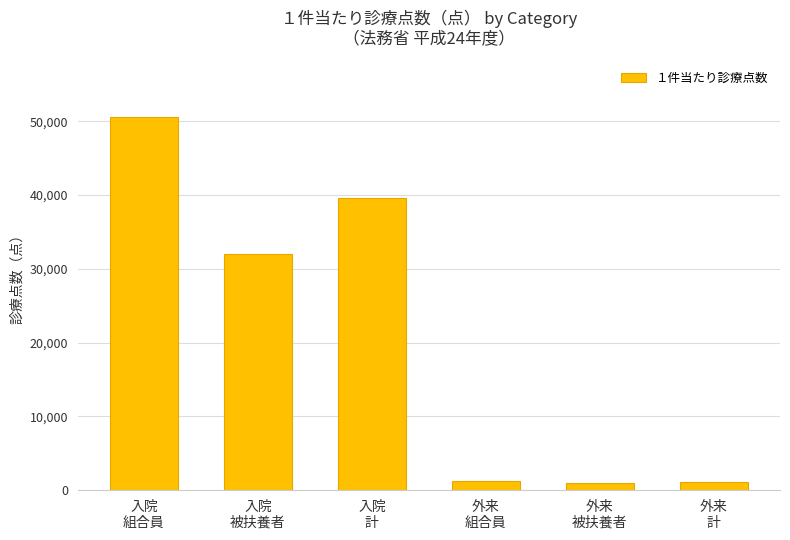

What is the difference between the maximum and minimum values?

49710.6